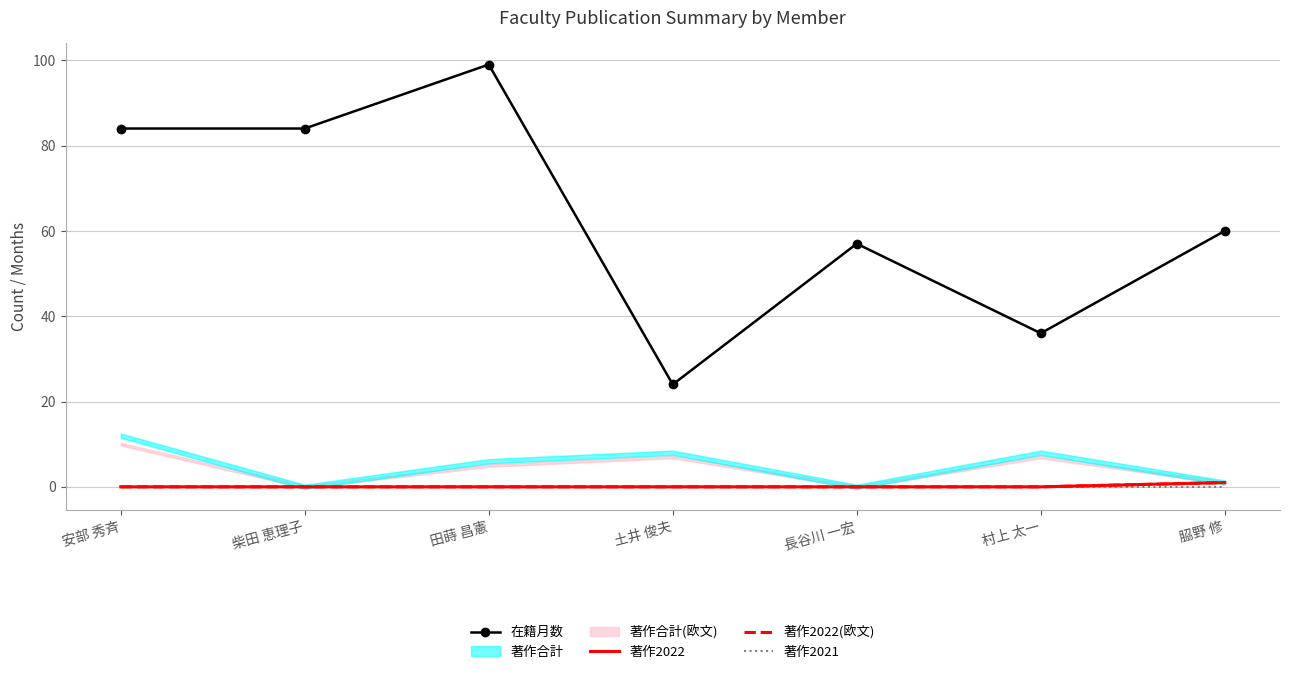

What is the average value of the 在籍月数 series?

63